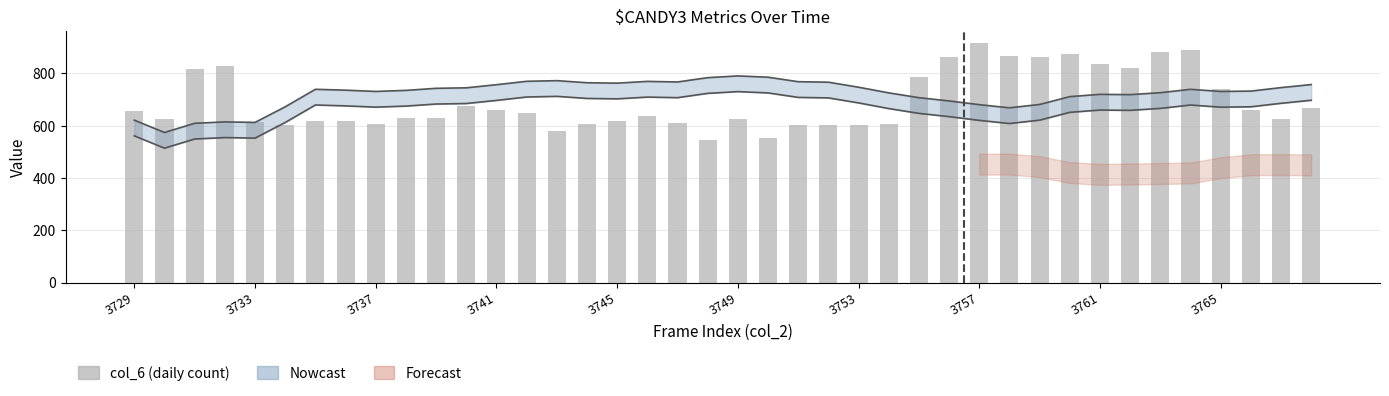

What is the greatest value displayed?

916